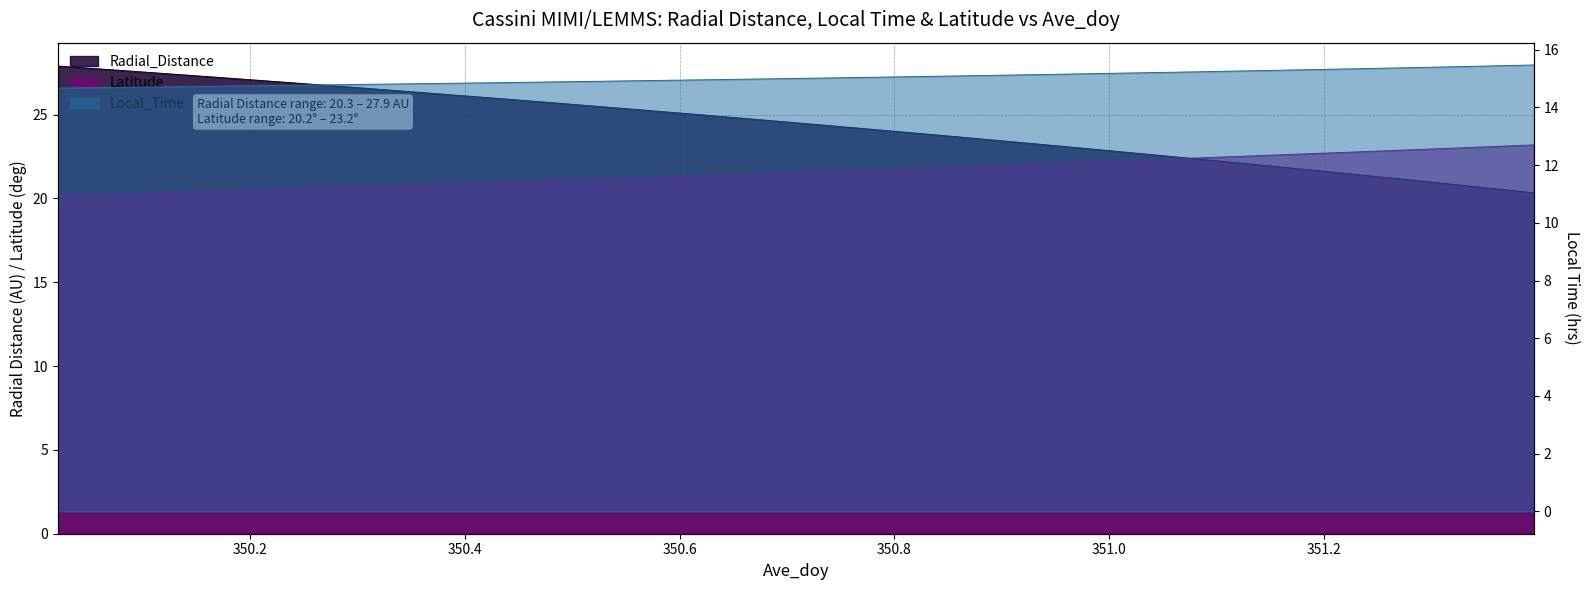

True or false: Radial_Distance and Local_Time cross at least once.

False